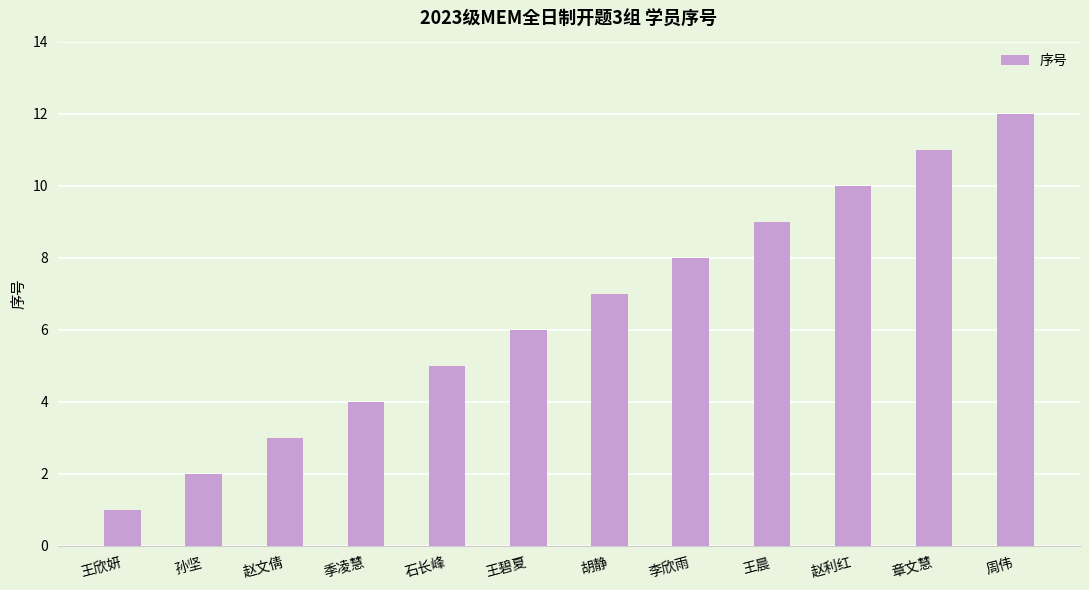

How many categories are shown in the chart?

12